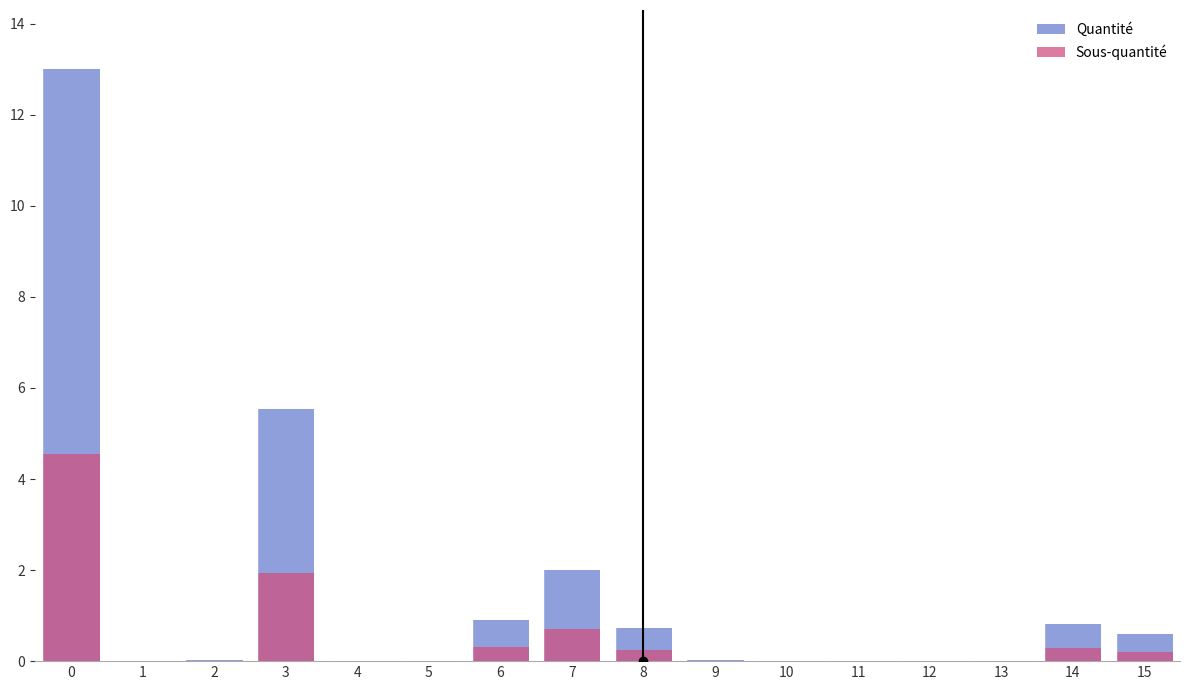

Are the bars horizontal?

No